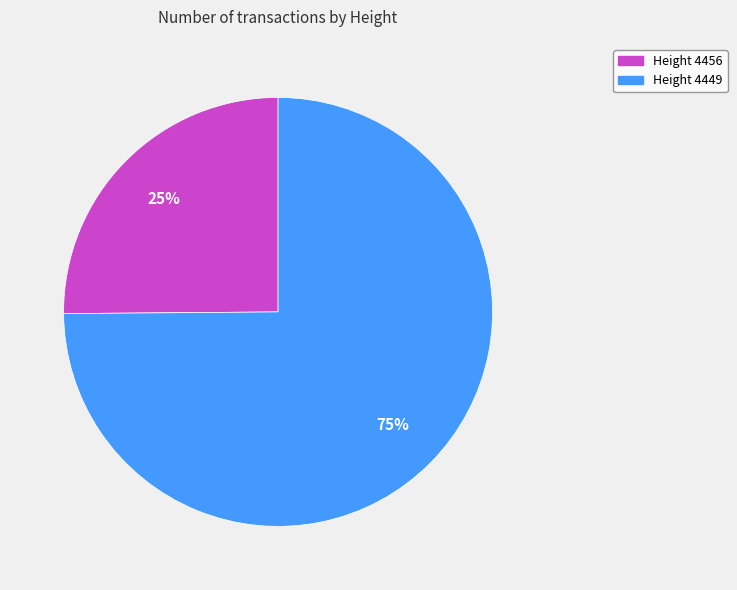

Rank the categories by value from highest to lowest.

Height 4449, Height 4456